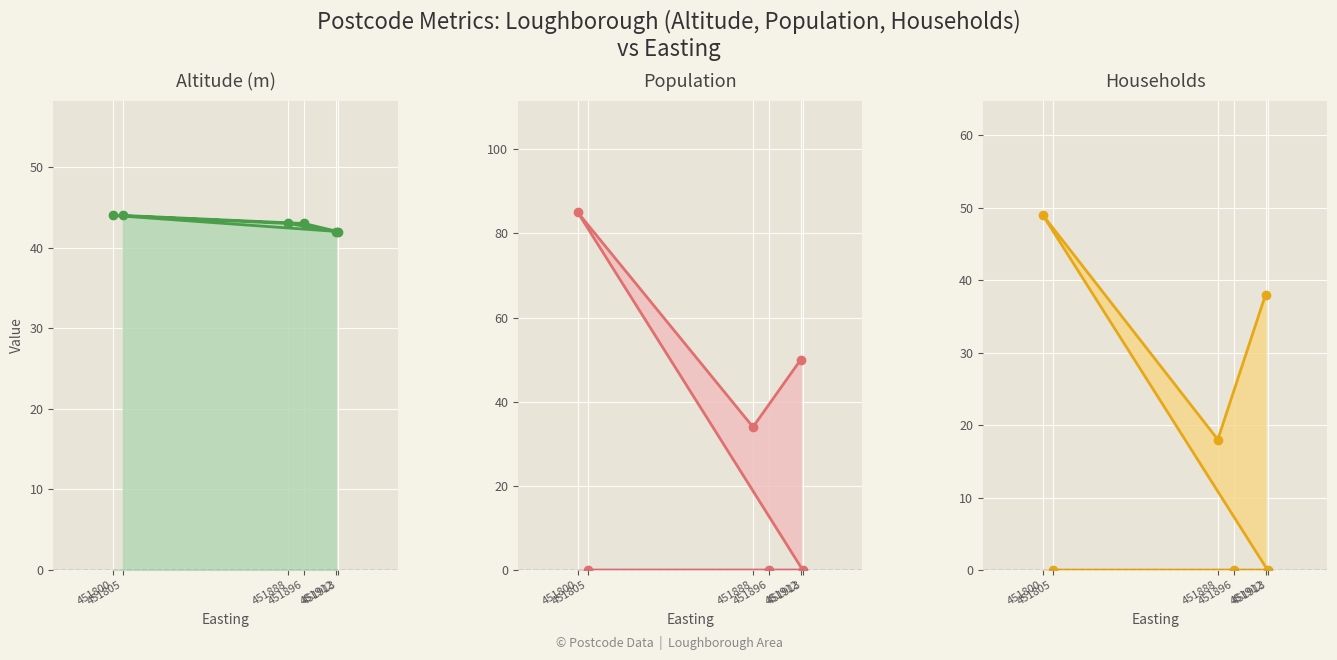

Which series changed the most between 451805 and 451800?

Population line